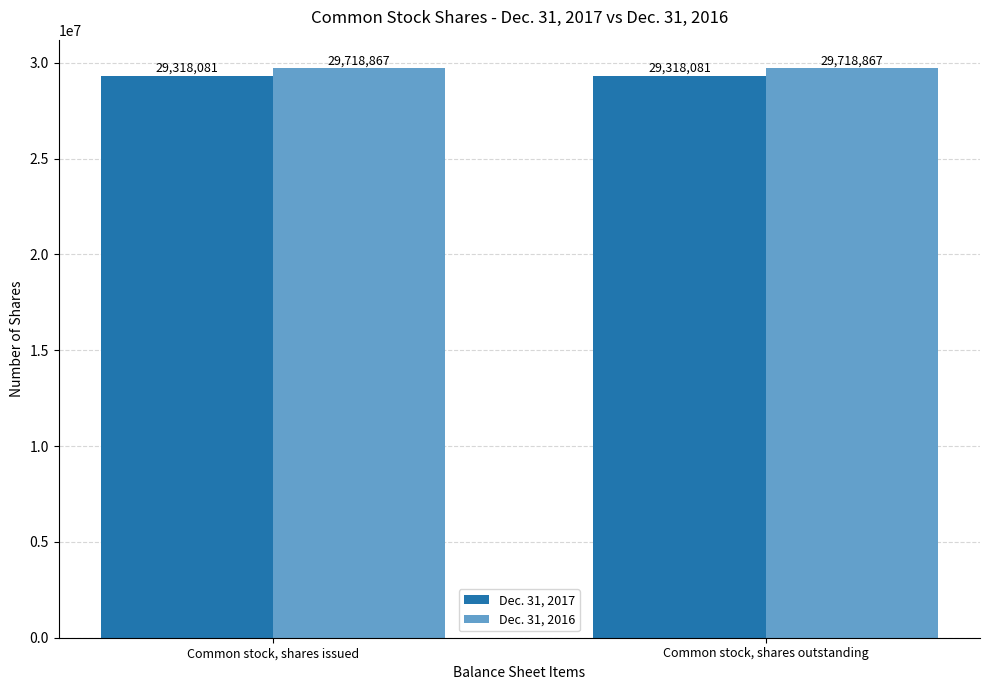

What position from the right is Common stock, shares outstanding?

1